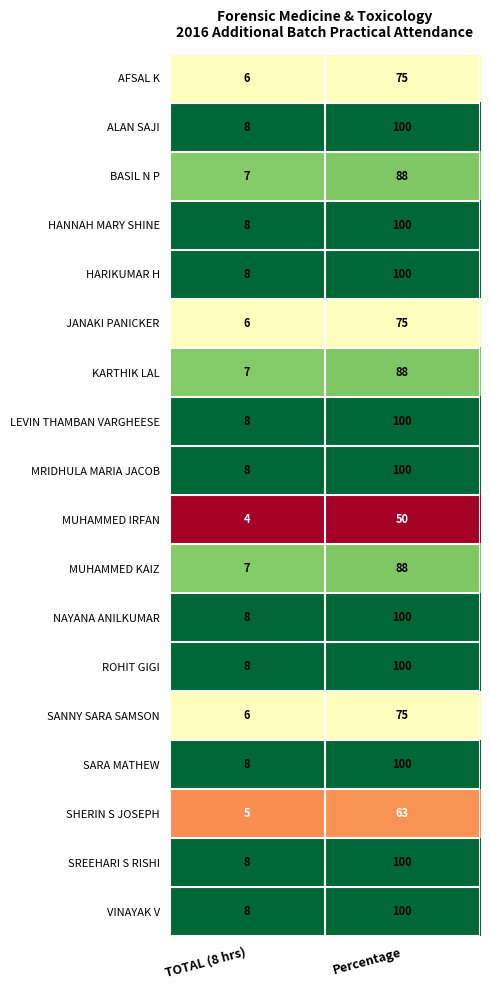

What is the maximum value shown in the chart?

100